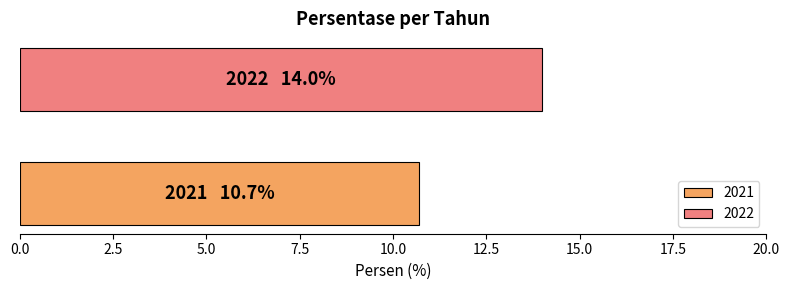

Rank the series by their average value, from lowest to highest.

2021, 2022